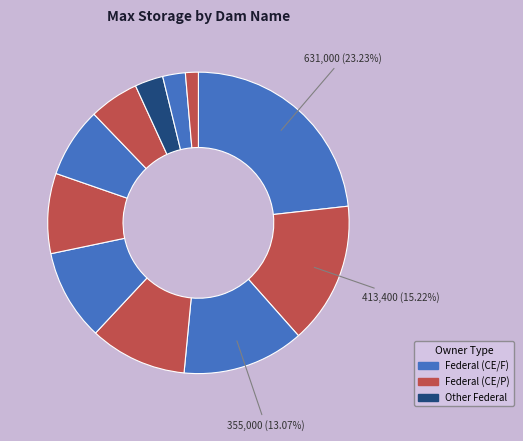

Count the number of slices in the pie.

11